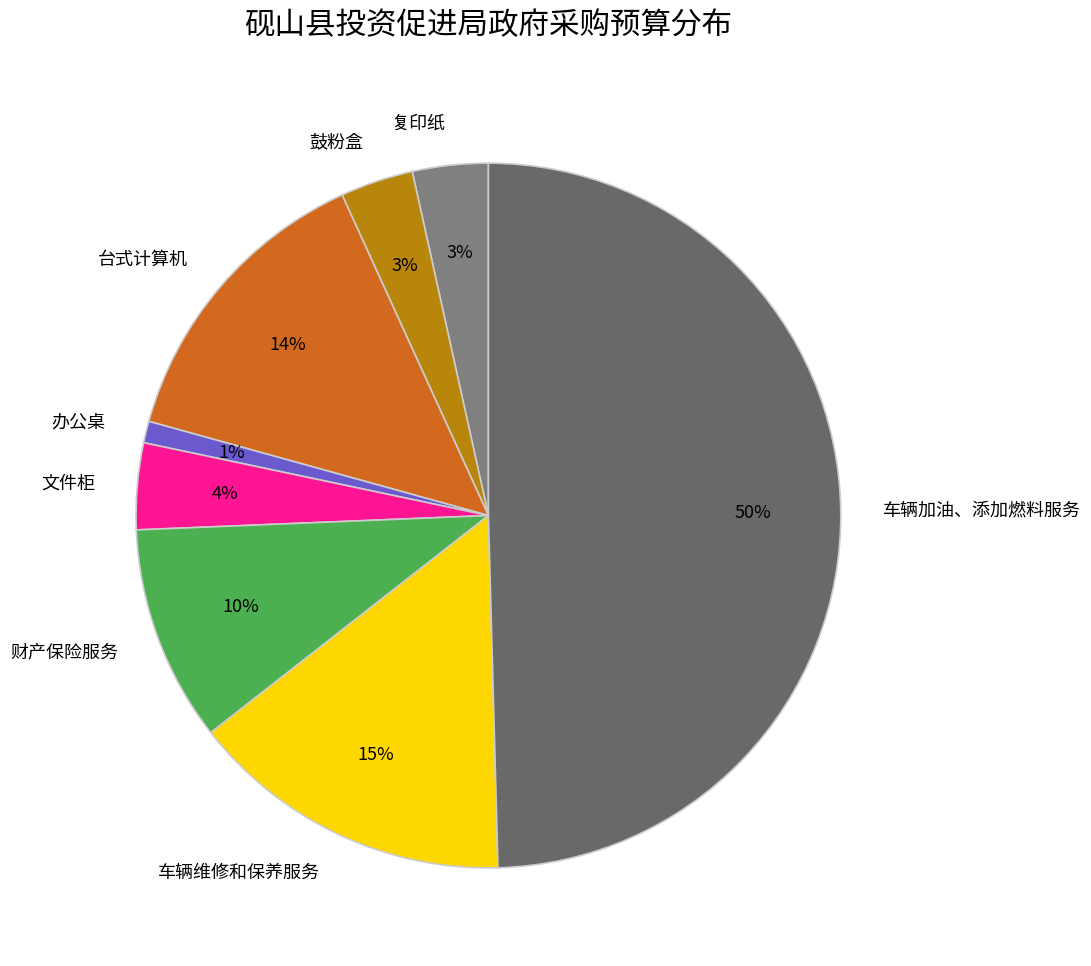

What percentage is the 财产保险服务 slice, to the nearest percent?

10%